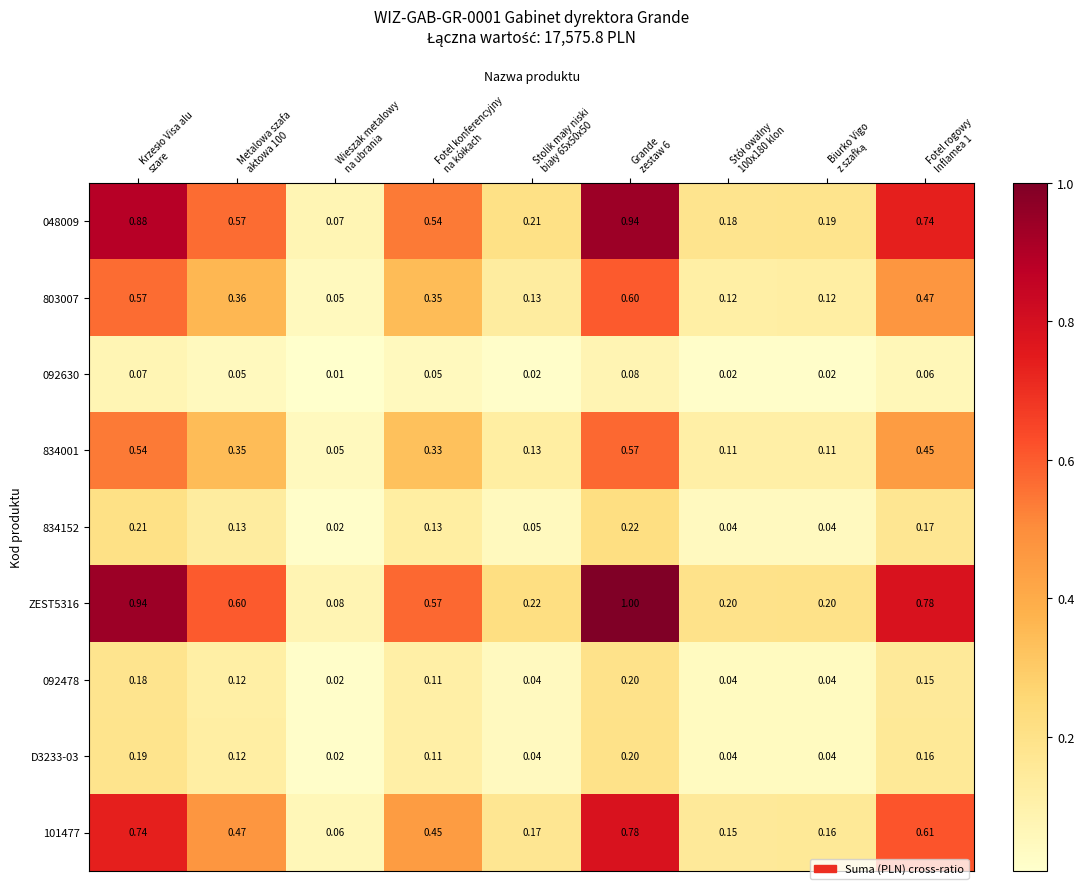

How many distinct data groups are displayed?

9